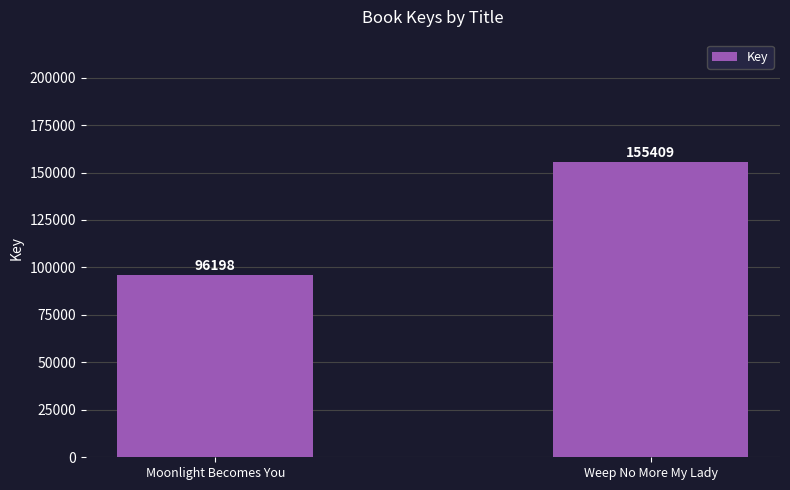

Between Moonlight Becomes You and Weep No More My Lady, which is larger?

Weep No More My Lady